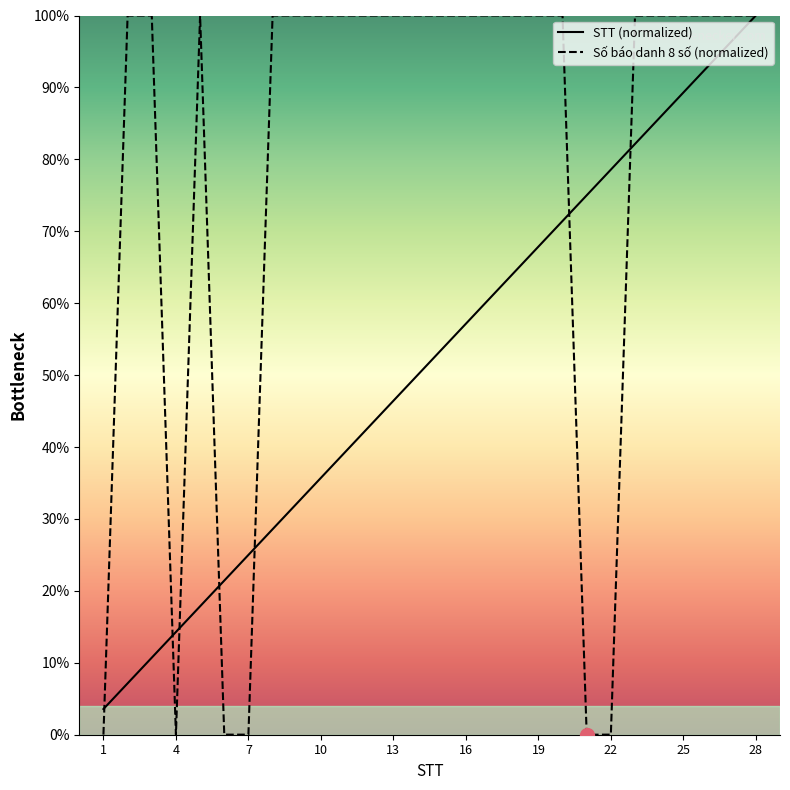

List the series in order of their overall mean, highest first.

Số báo danh 8 số (normalized), STT (normalized)